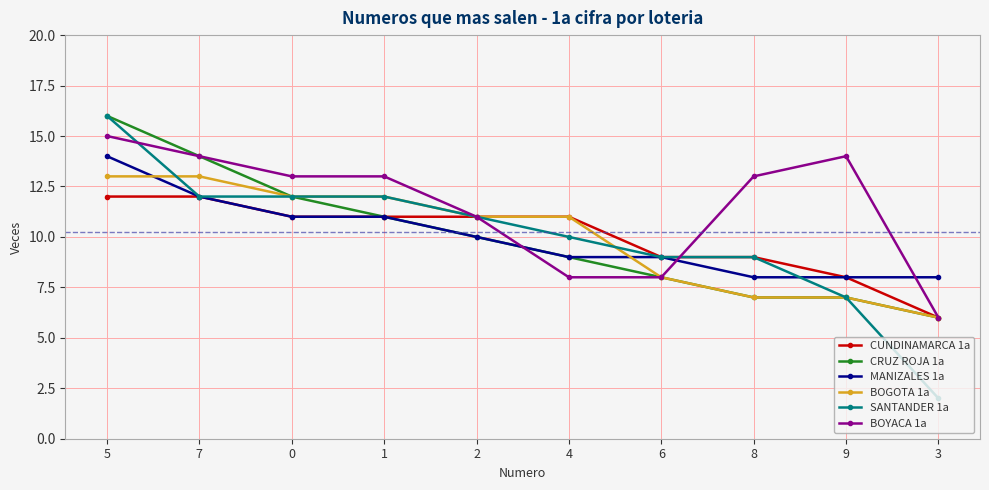

How many categories are shown in the chart?

10